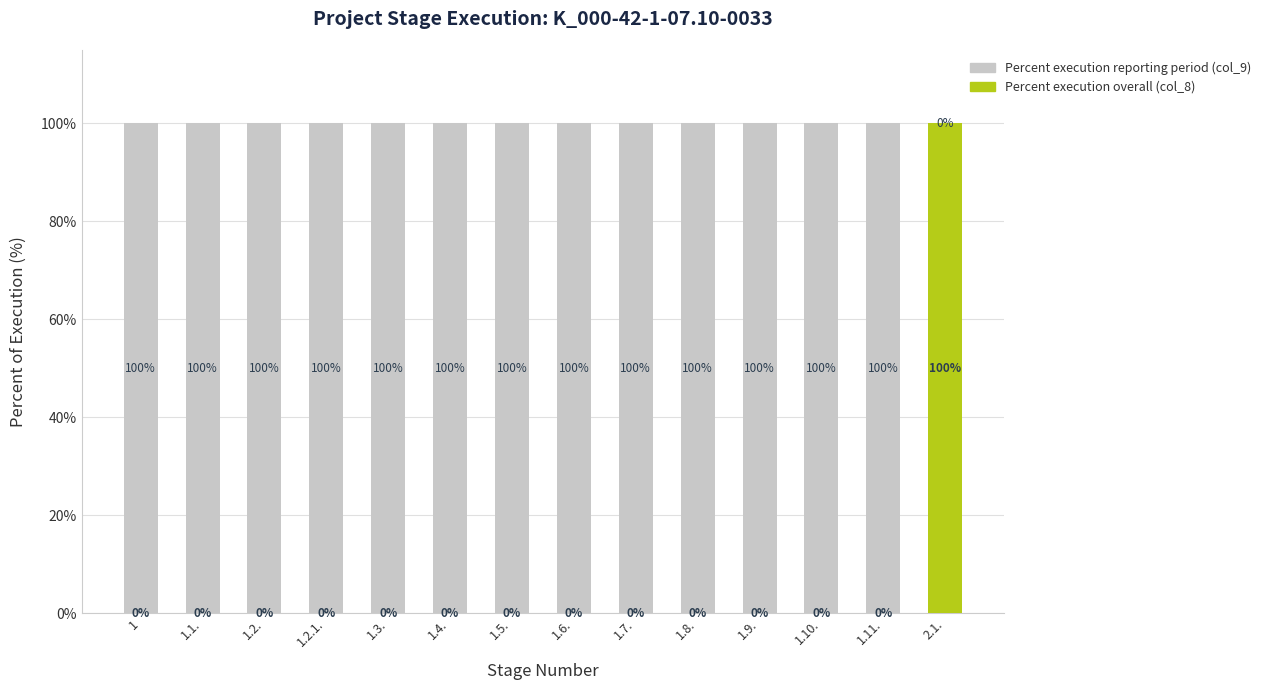

Count the number of data series in this chart.

2